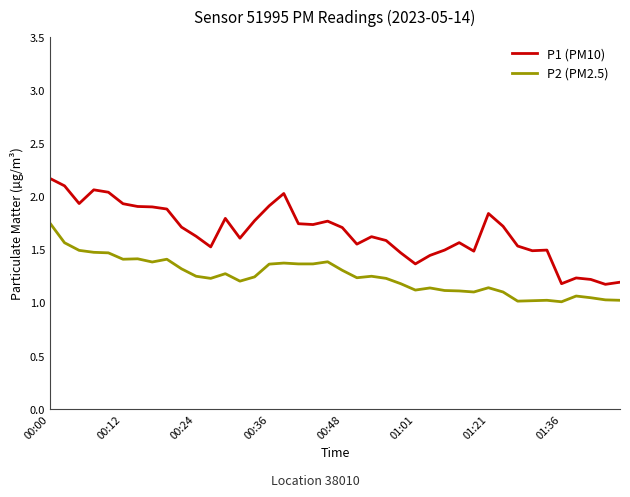

True or false: P2 (PM2.5) and P1 (PM10) cross at least once.

False